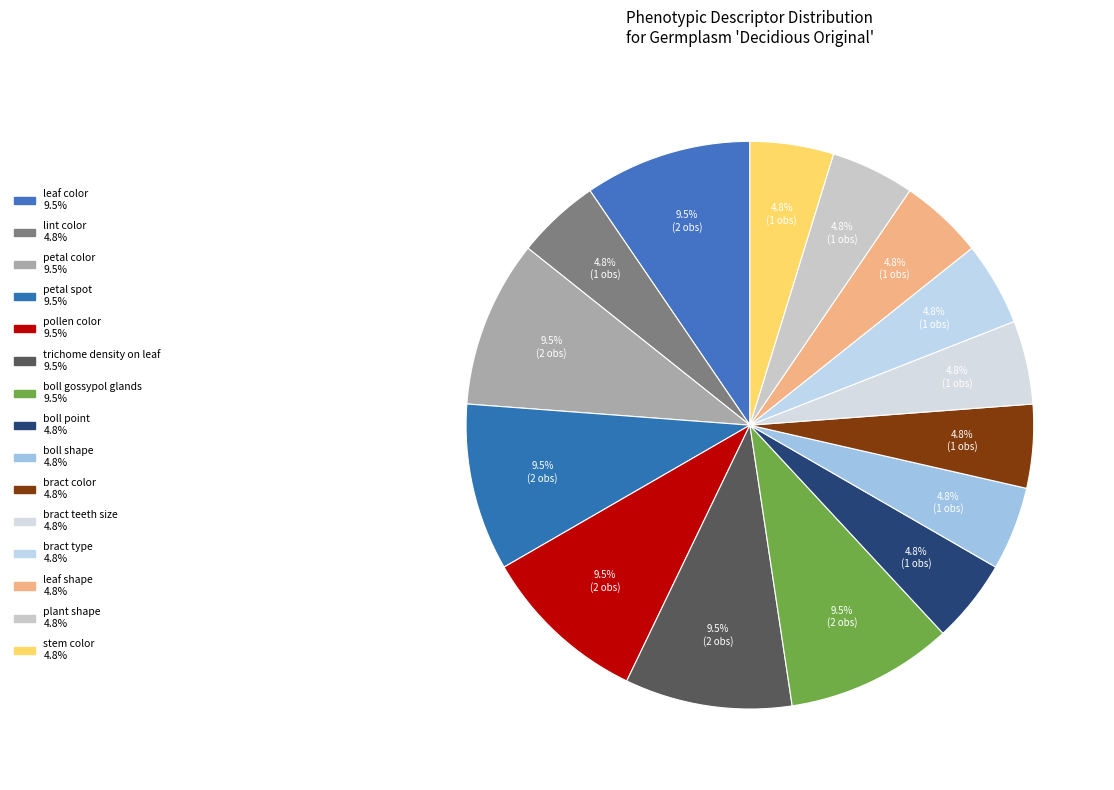

What is the change in value from lint color to boll gossypol glands?

+1